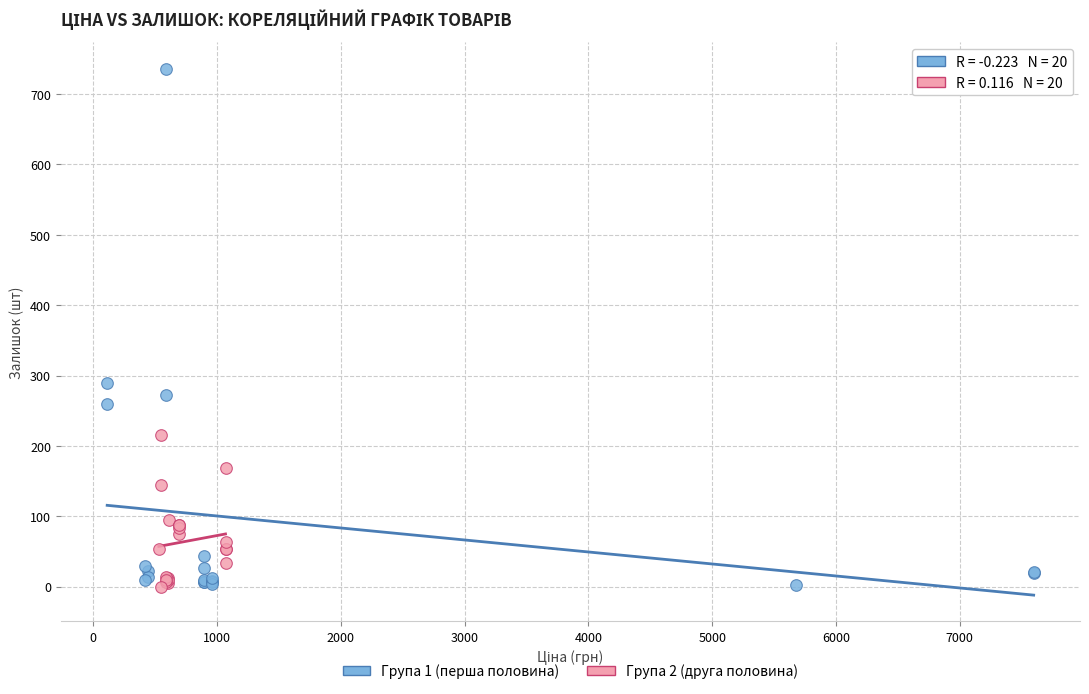

Which series has the largest Y range (max minus min)?

Група 1 (перша половина)